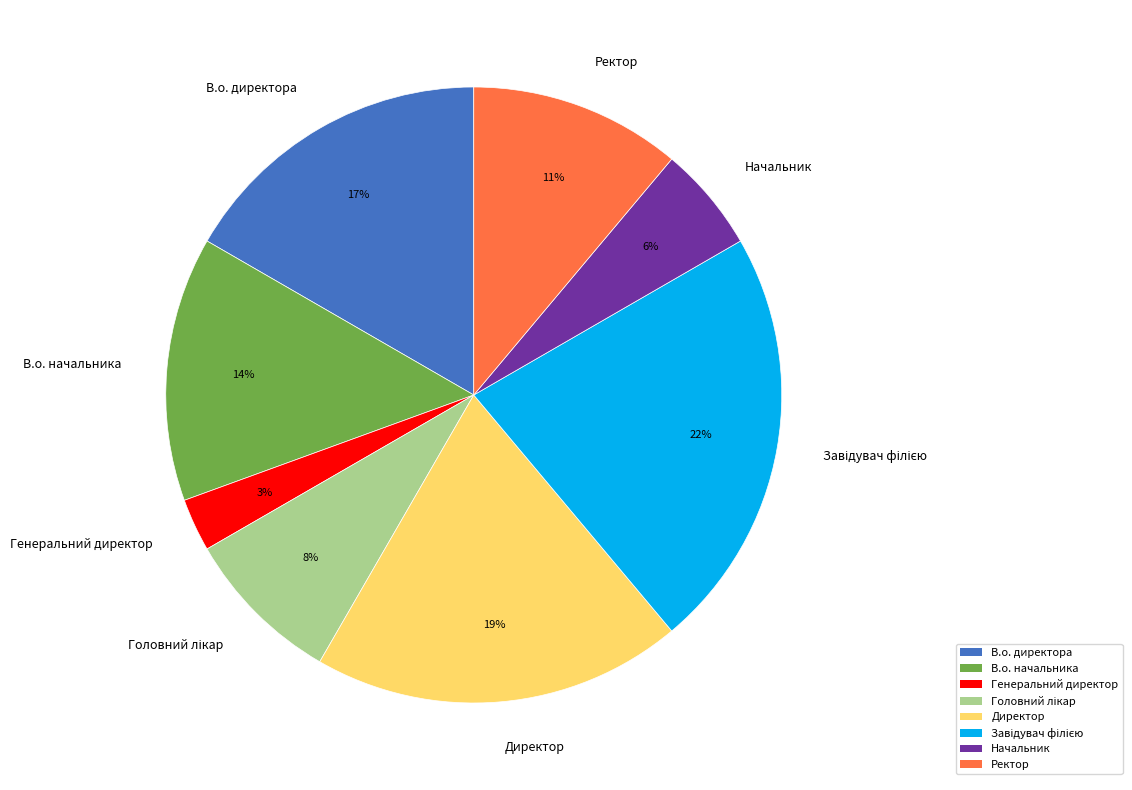

Does any single category account for the majority?

No